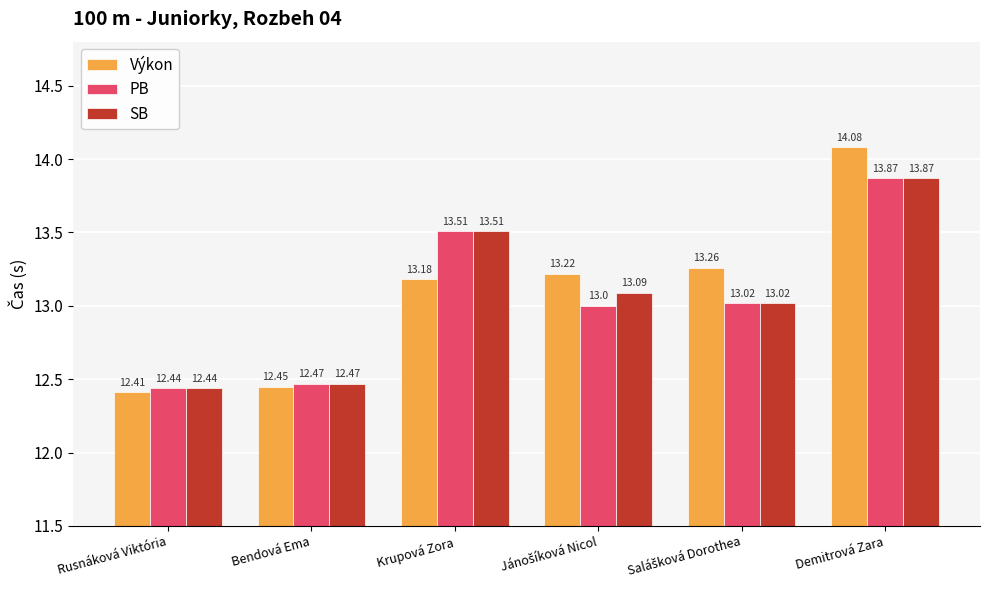

The value of SB at Krupová Zora is 21.0. True or false?

False